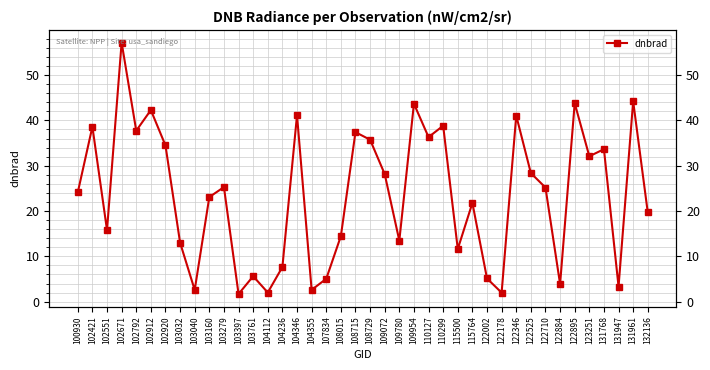

What is the sum of the values at 109780 and 103032?

26.5